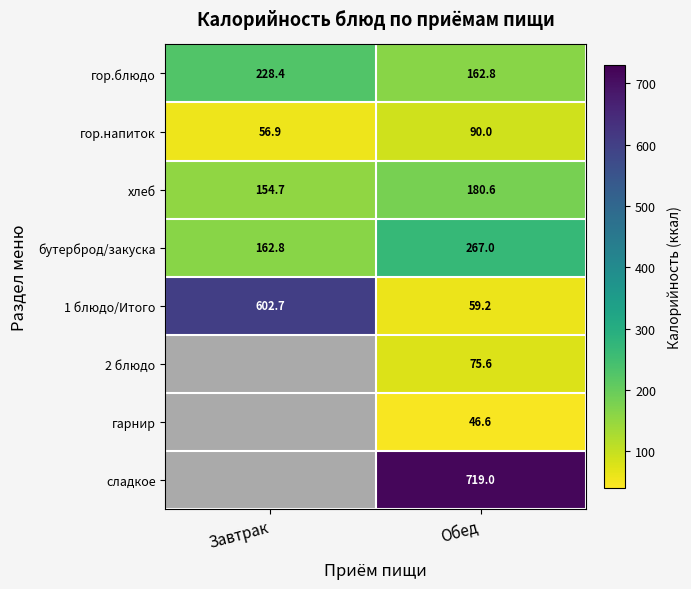

What is the difference between the бутерброд/закуска values at Обед and Завтрак?

104.2